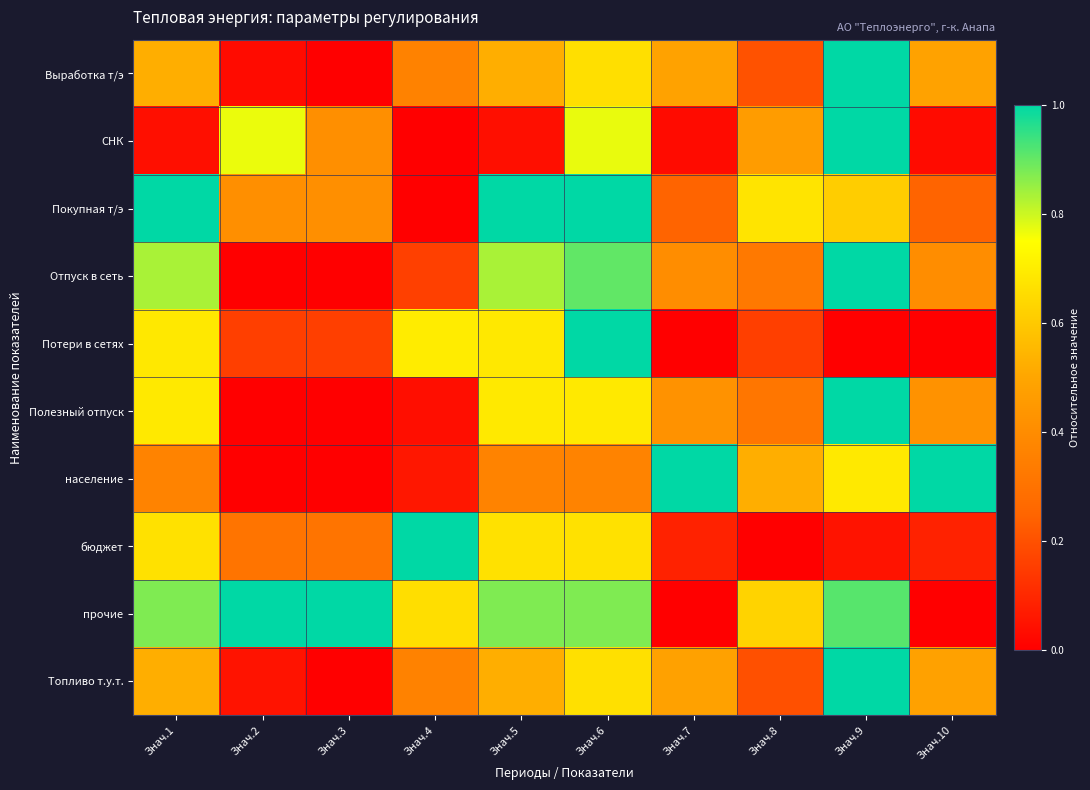

Which has a higher value, Знач.6 or Знач.5?

Знач.6